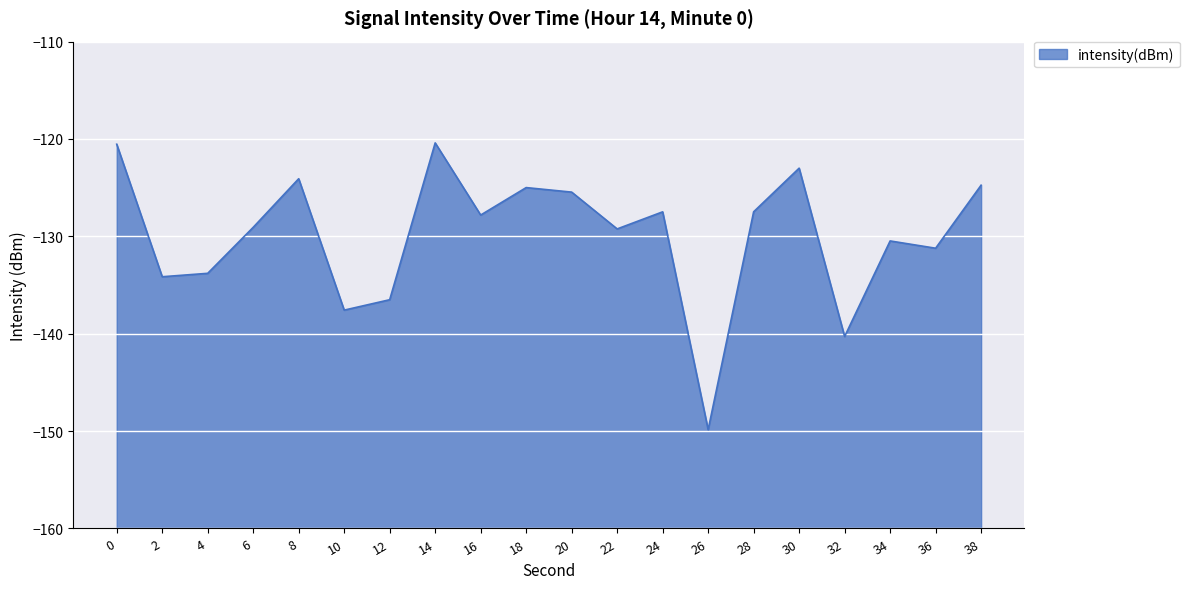

What is the maximum value shown in the chart?

-120.4